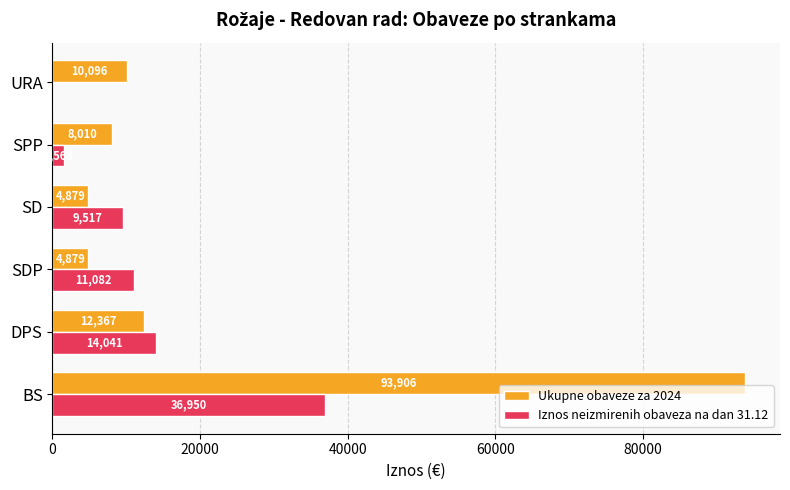

Between DPS and SD, which series saw the biggest shift?

Ukupne obaveze za 2024